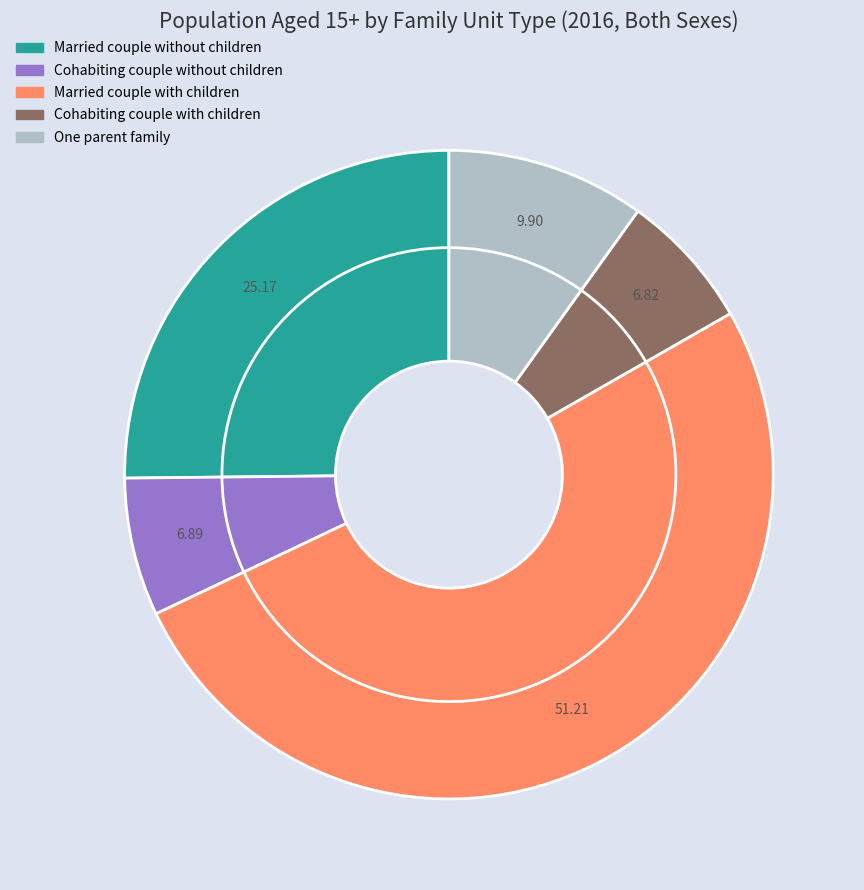

How many slices are in this pie chart?

5